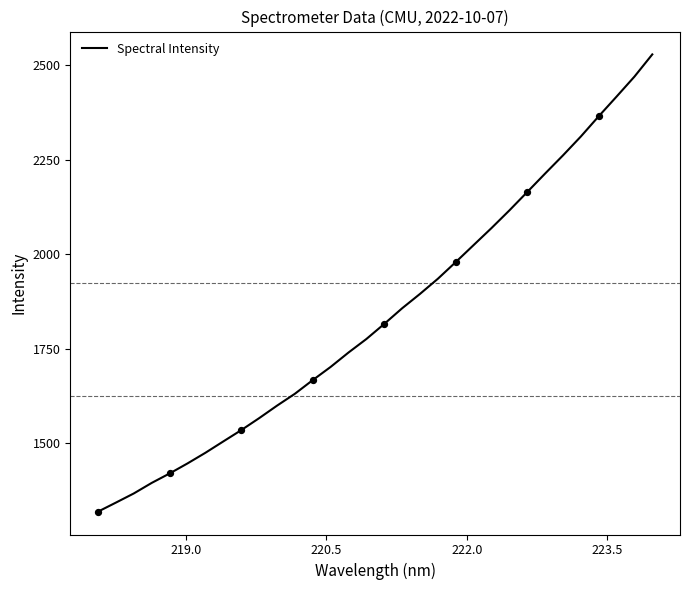

What is the difference between the maximum and minimum values?

1209.4